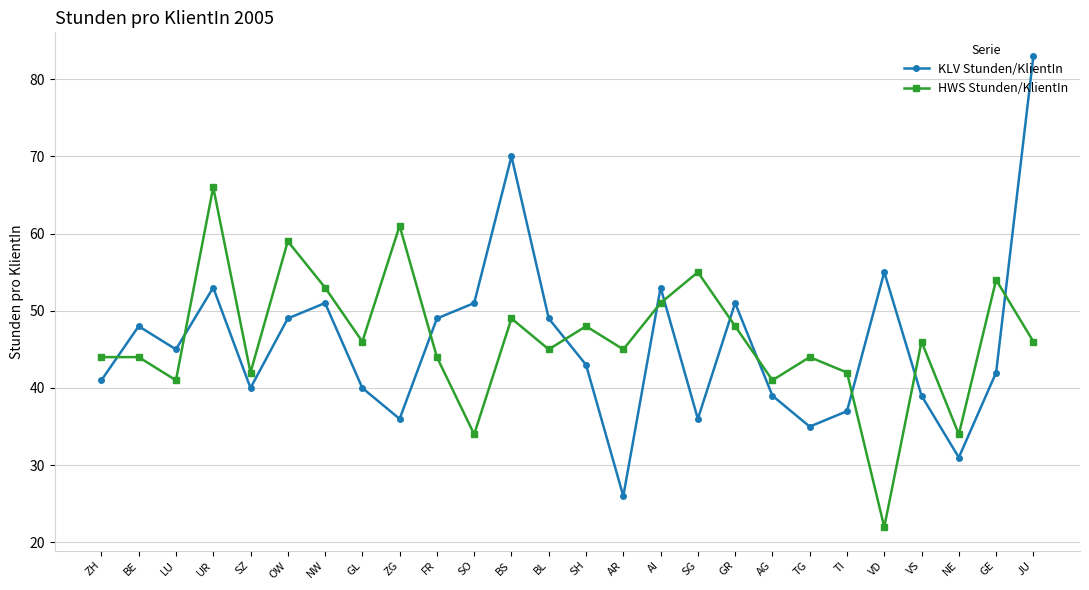

What is the average value of the HWS Stunden/KlientIn series?

46